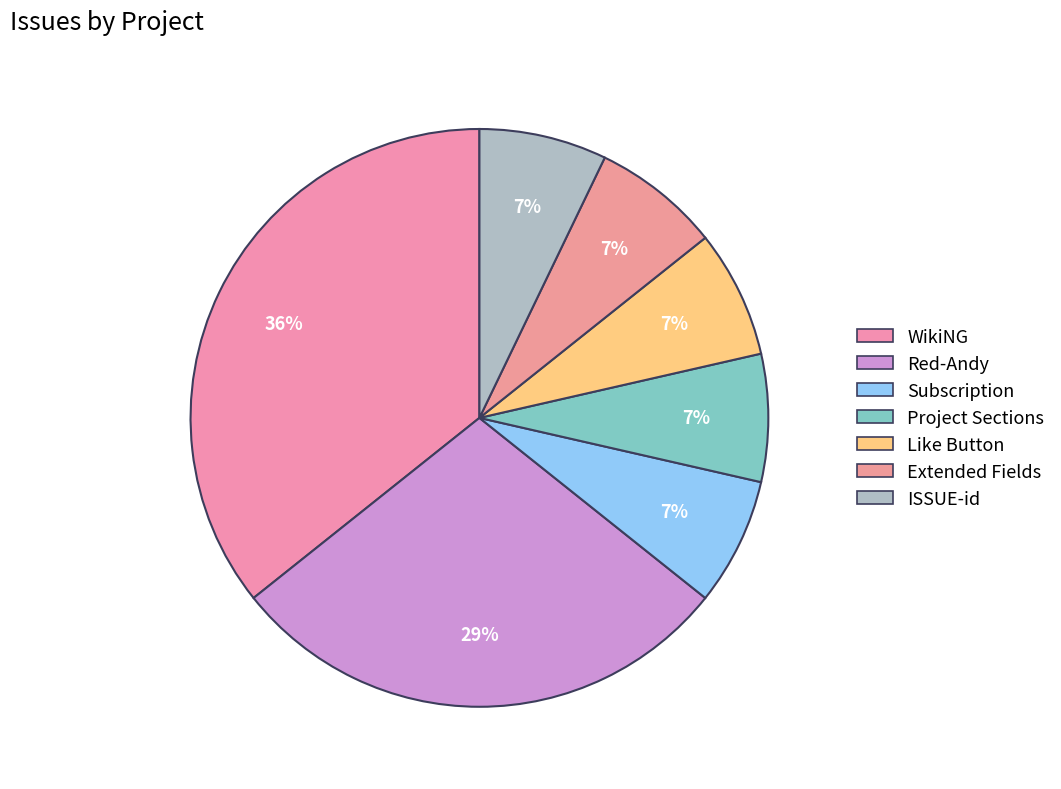

Count the number of slices in the pie.

7